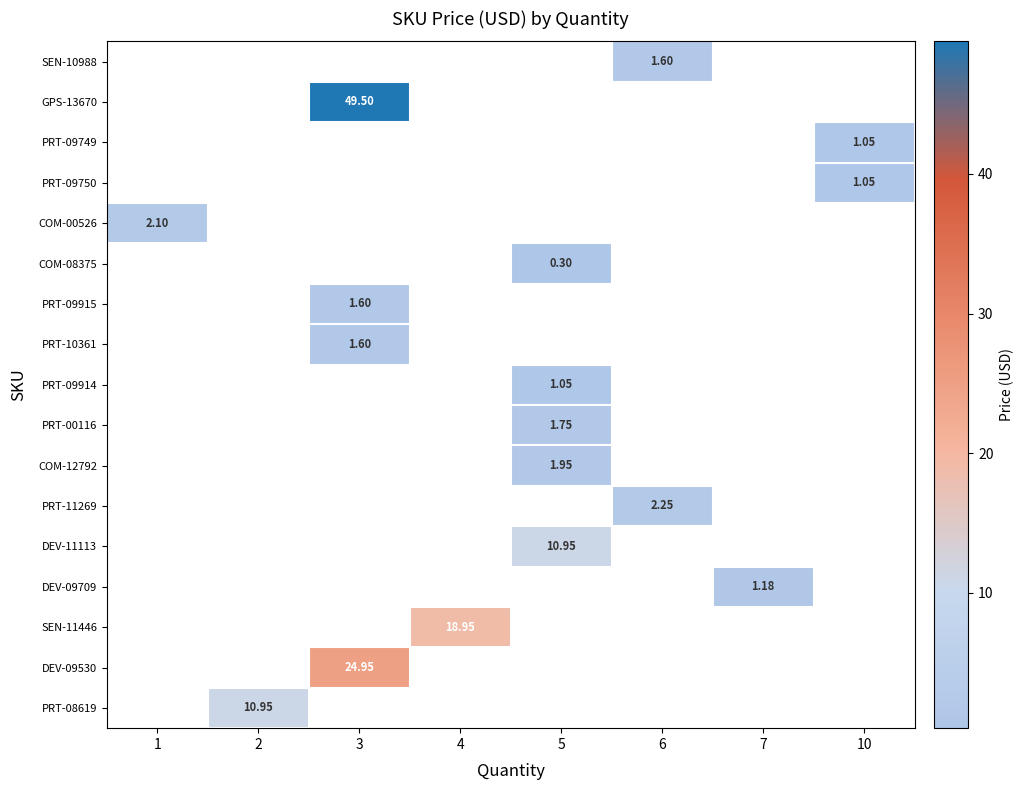

How many values in GPS-13670 are above zero?

1